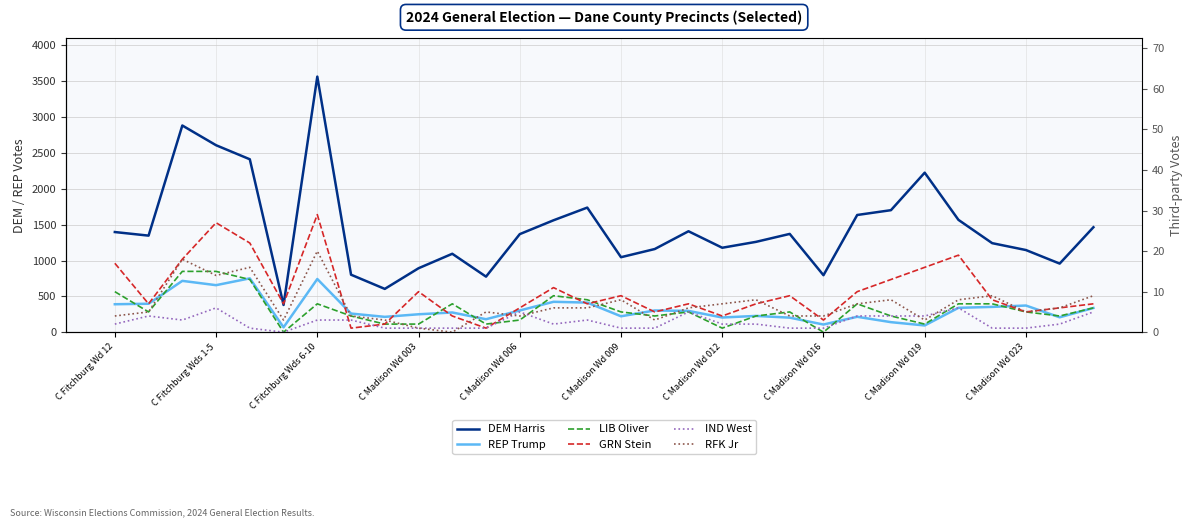

What is the minimum value for DEM Harris?

380